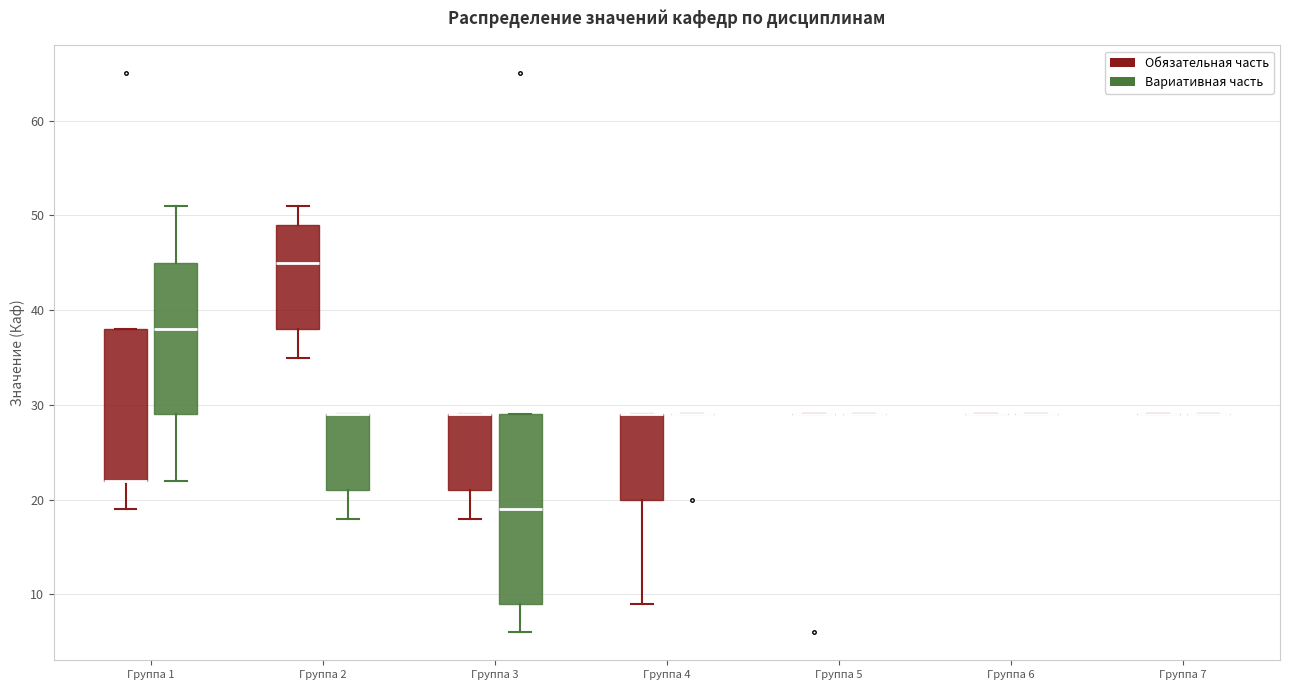

Which box is the tallest, from its lower edge to its upper edge?

Группа 3 (Вариативная часть)